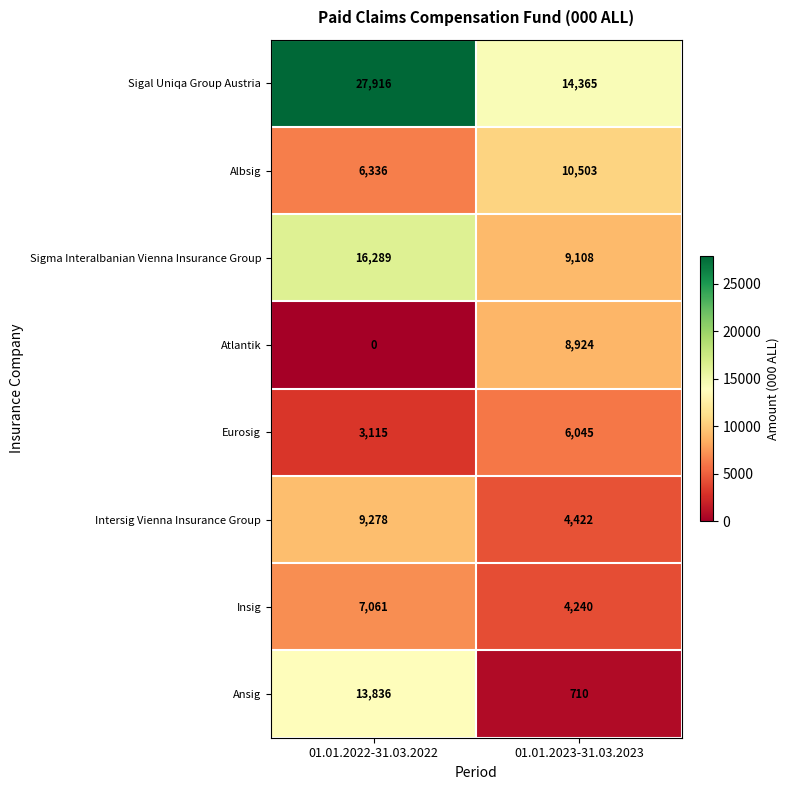

What is the difference between the Insig values at 01.01.2022-31.03.2022 and 01.01.2023-31.03.2023?

2821